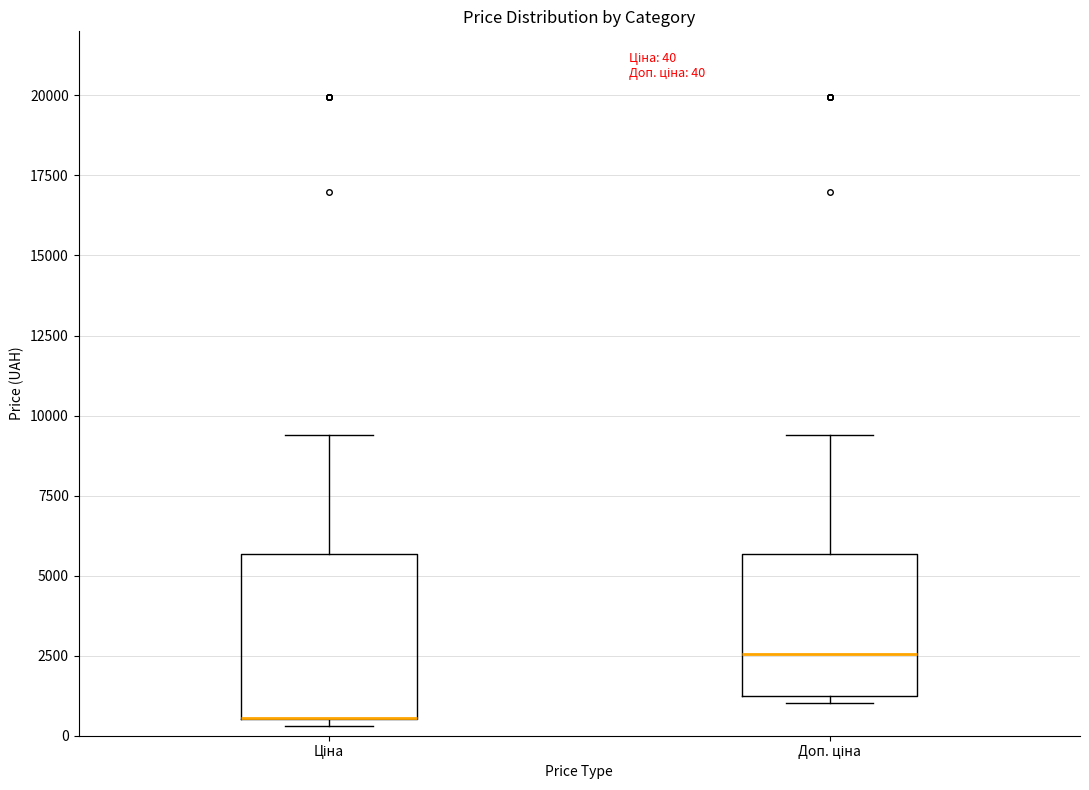

Comparing the boxes themselves (not the whiskers), which one is the tallest?

Ціна